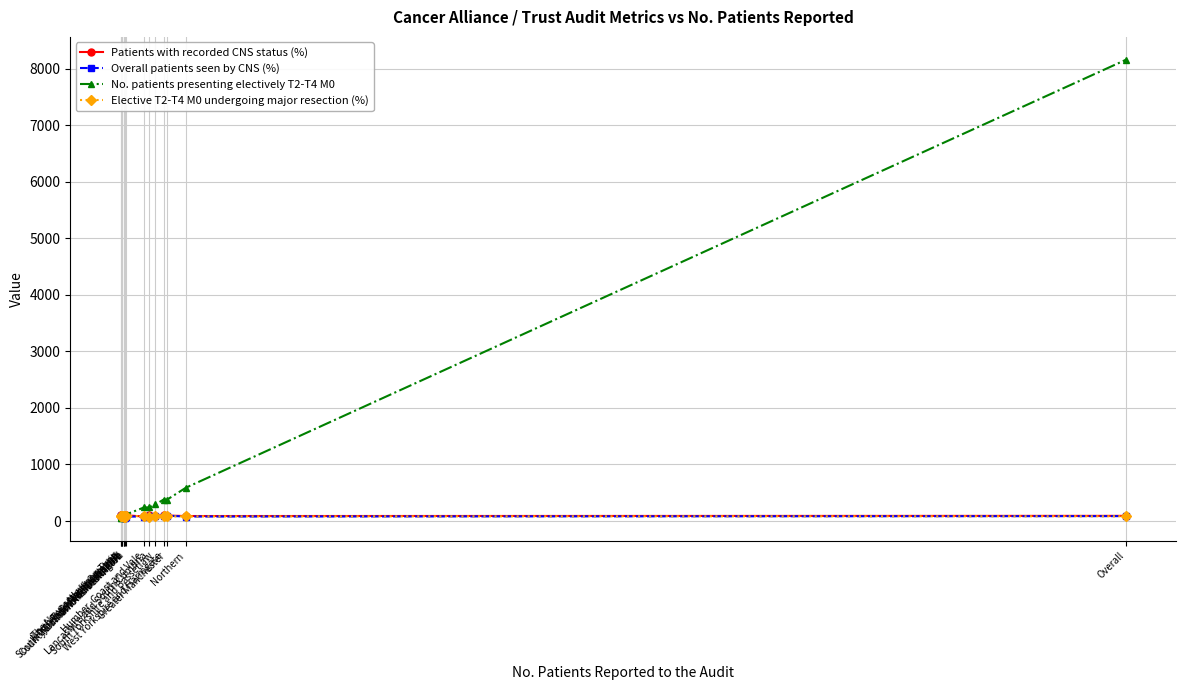

Does the chart have visible grid lines?

Yes